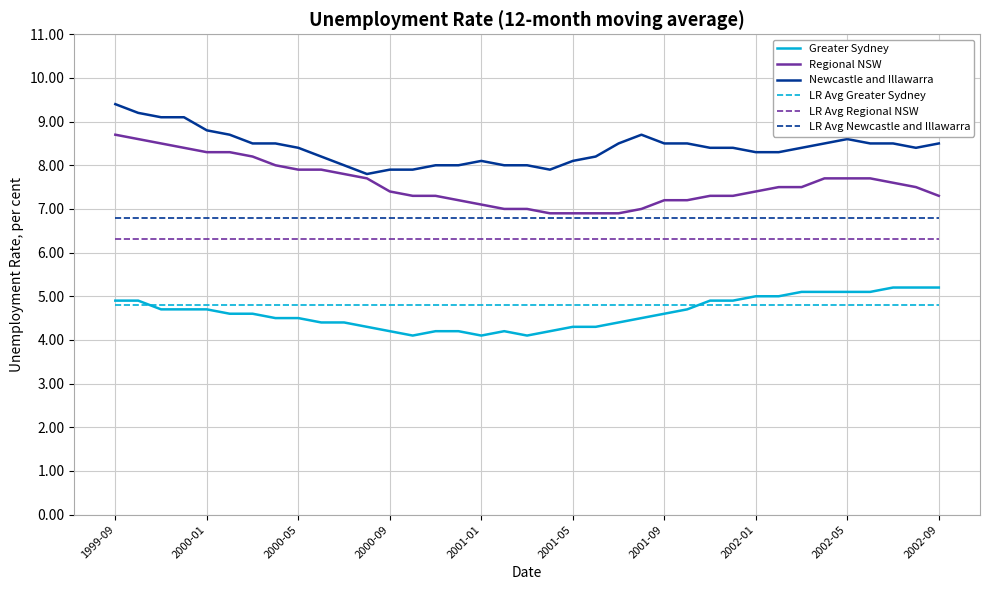

Reading left to right, extract all data points from this chart.

Greater Sydney: 4.9	4.9	4.7	4.7	4.7	4.6	4.6	4.5	4.5	4.4	4.4	4.3	4.2	4.1	4.2	4.2	4.1	4.2	4.1	4.2	4.3	4.3	4.4	4.5	4.6	4.7	4.9	4.9	5.0	5.0	5.1	5.1	5.1	5.1	5.2	5.2	5.2
Regional NSW: 8.7	8.6	8.5	8.4	8.3	8.3	8.2	8.0	7.9	7.9	7.8	7.7	7.4	7.3	7.3	7.2	7.1	7.0	7.0	6.9	6.9	6.9	6.9	7.0	7.2	7.2	7.3	7.3	7.4	7.5	7.5	7.7	7.7	7.7	7.6	7.5	7.3
Newcastle and Illawarra: 9.4	9.2	9.1	9.1	8.8	8.7	8.5	8.5	8.4	8.2	8.0	7.8	7.9	7.9	8.0	8.0	8.1	8.0	8.0	7.9	8.1	8.2	8.5	8.7	8.5	8.5	8.4	8.4	8.3	8.3	8.4	8.5	8.6	8.5	8.5	8.4	8.5
LR Avg Greater Sydney: 4.8	4.8	4.8	4.8	4.8	4.8	4.8	4.8	4.8	4.8	4.8	4.8	4.8	4.8	4.8	4.8	4.8	4.8	4.8	4.8	4.8	4.8	4.8	4.8	4.8	4.8	4.8	4.8	4.8	4.8	4.8	4.8	4.8	4.8	4.8	4.8	4.8
LR Avg Regional NSW: 6.3	6.3	6.3	6.3	6.3	6.3	6.3	6.3	6.3	6.3	6.3	6.3	6.3	6.3	6.3	6.3	6.3	6.3	6.3	6.3	6.3	6.3	6.3	6.3	6.3	6.3	6.3	6.3	6.3	6.3	6.3	6.3	6.3	6.3	6.3	6.3	6.3
LR Avg Newcastle and Illawarra: 6.8	6.8	6.8	6.8	6.8	6.8	6.8	6.8	6.8	6.8	6.8	6.8	6.8	6.8	6.8	6.8	6.8	6.8	6.8	6.8	6.8	6.8	6.8	6.8	6.8	6.8	6.8	6.8	6.8	6.8	6.8	6.8	6.8	6.8	6.8	6.8	6.8